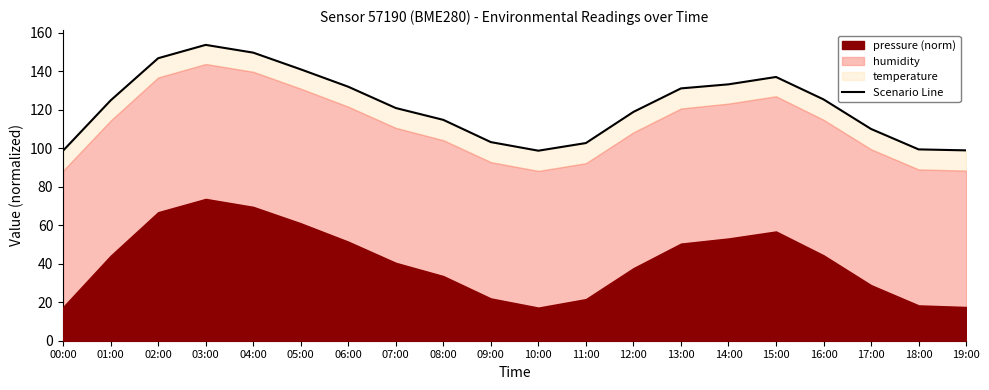

Which category has the lowest value across all series?

10:00